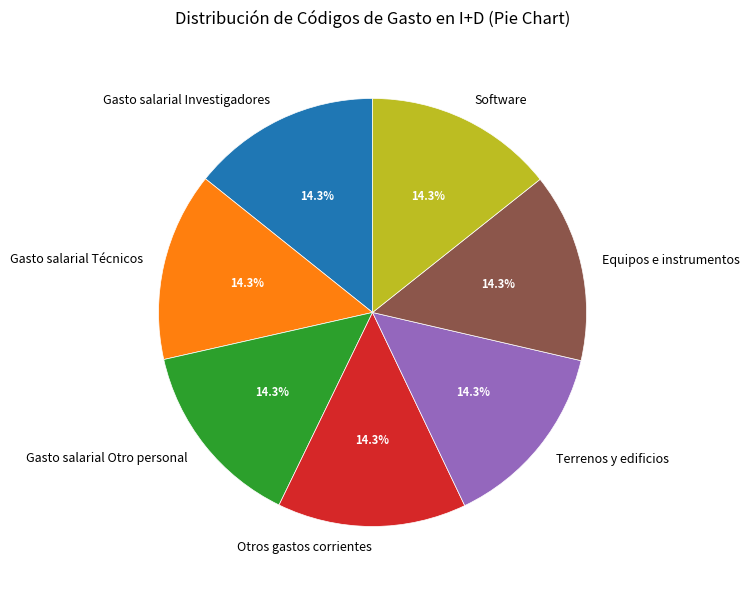

Approximately how many times larger is the value at Gasto salarial Investigadores compared to Gasto salarial Técnicos?

1.0